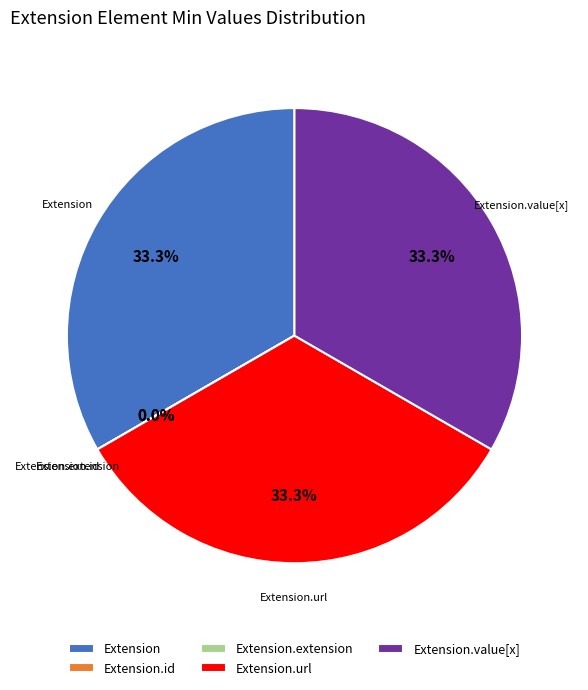

What percentage is NOT represented by Extension.extension?

100.0%